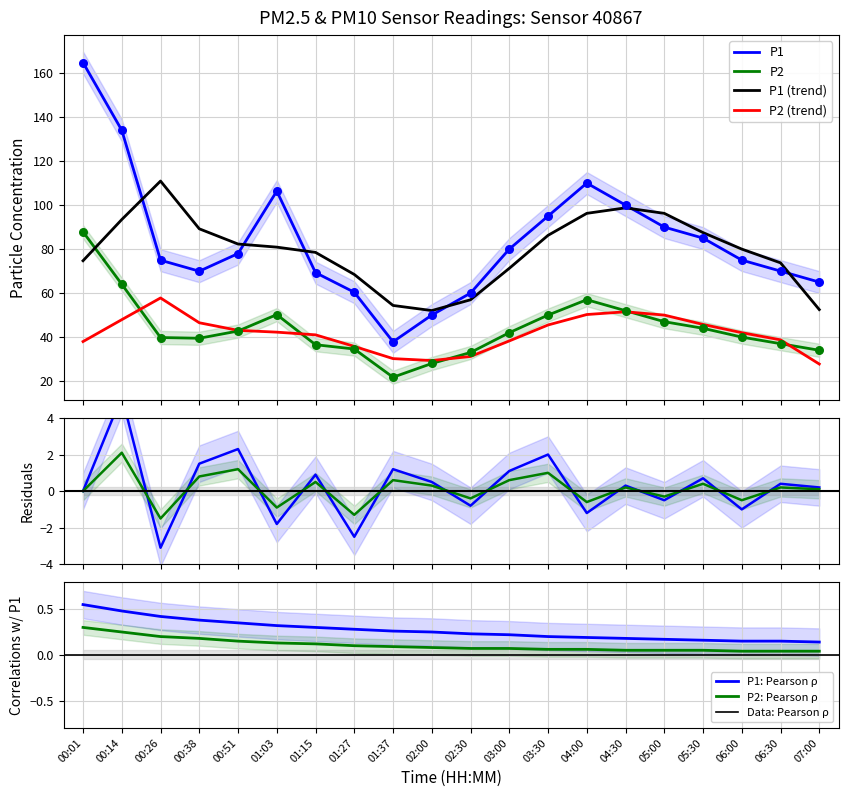

Which series reaches the maximum Y coordinate?

P1